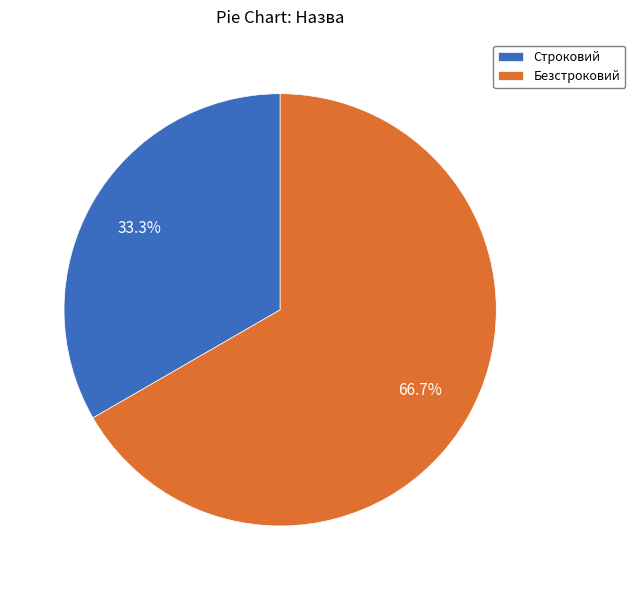

Is there a majority slice in this chart?

Yes